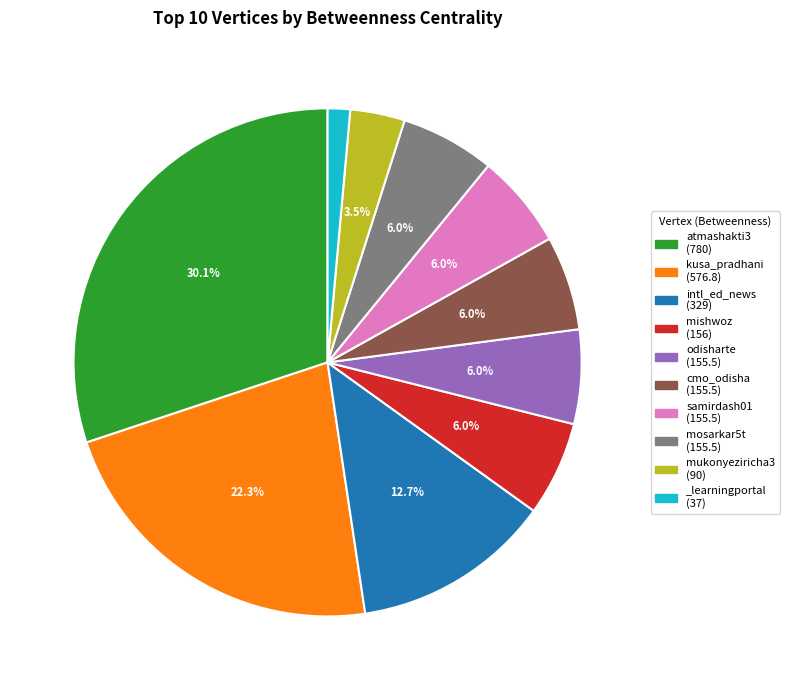

Is there any slice that represents more than half of the pie?

No